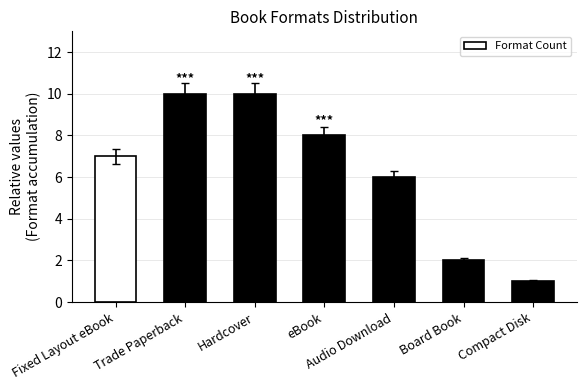

What is the ratio of the value at Hardcover to the value at Compact Disk?

10.0